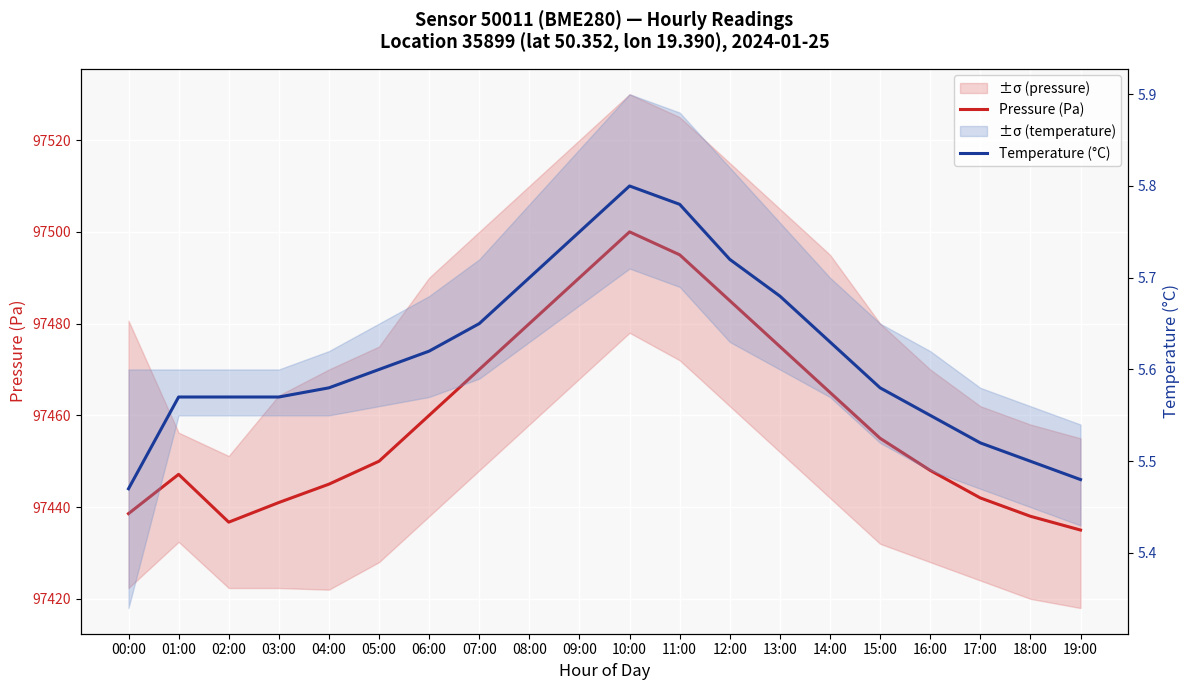

True or false: Pressure (Pa) has a value of 97470.0 at 07:00.

True